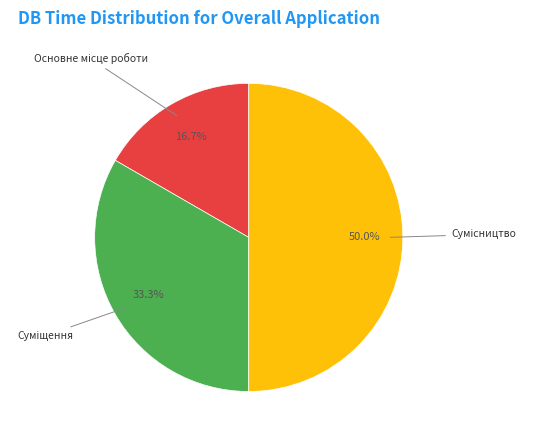

How many segments does this pie chart have?

3